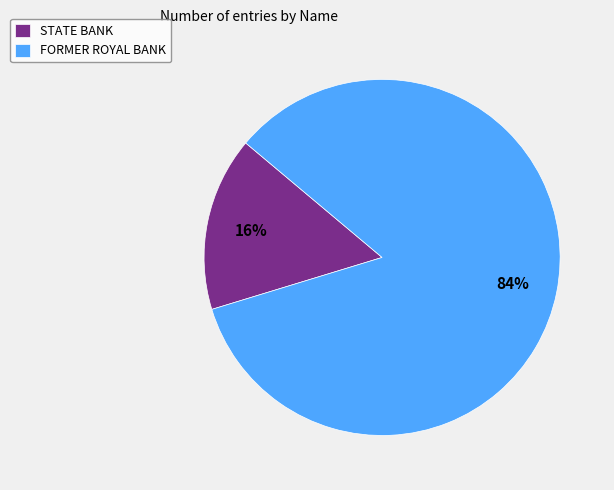

Which category has the biggest portion of the pie?

FORMER ROYAL BANK